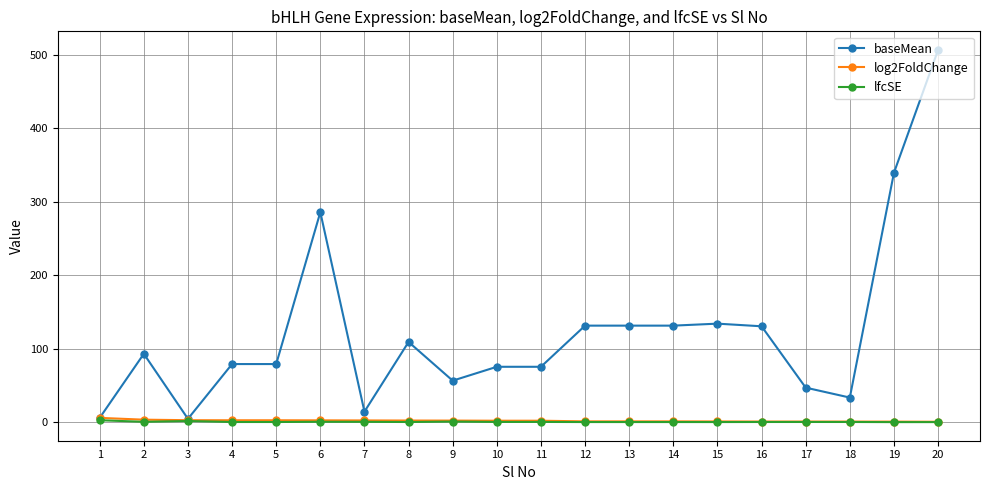

What is the difference between the highest and lowest values at 8?

108.9